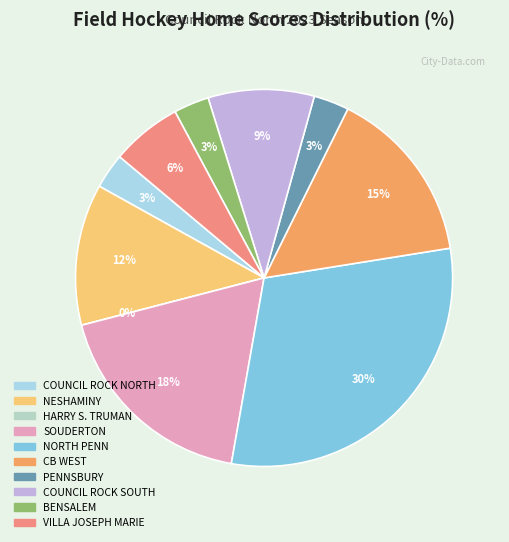

How many slices are in this pie chart?

10